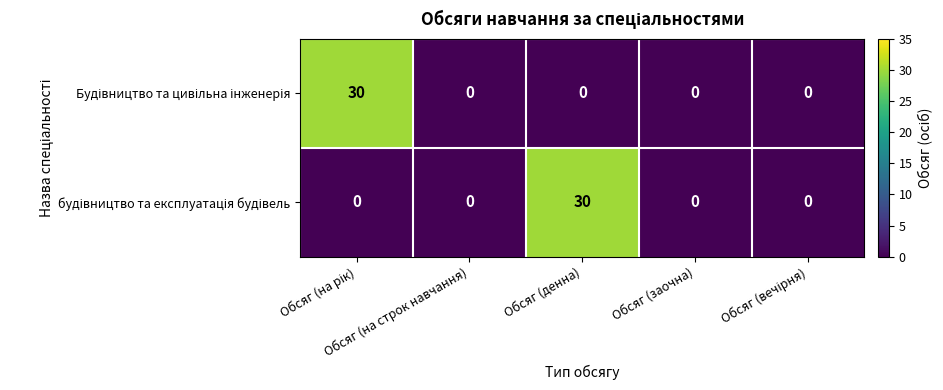

What is the greatest value displayed?

30